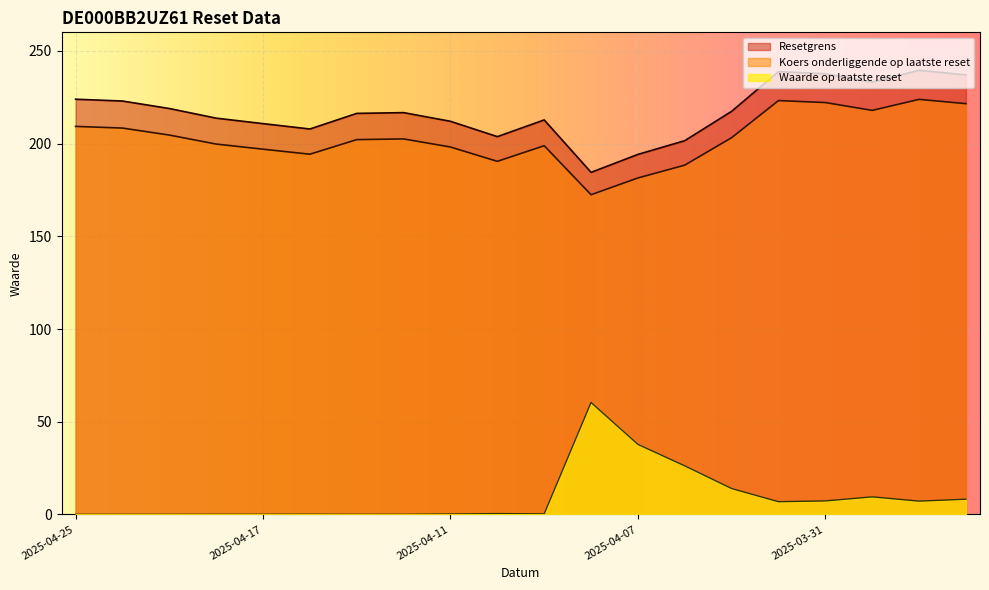

What is the sum of all Resetgrens values?

4343.5